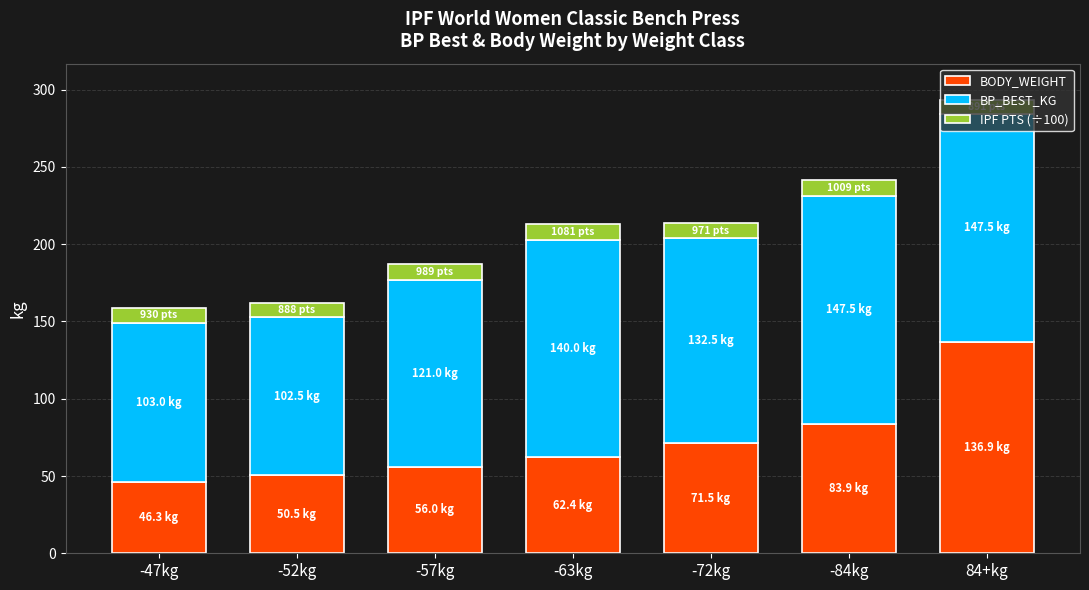

The value of BODY_WEIGHT at -84kg is 83.9. True or false?

True